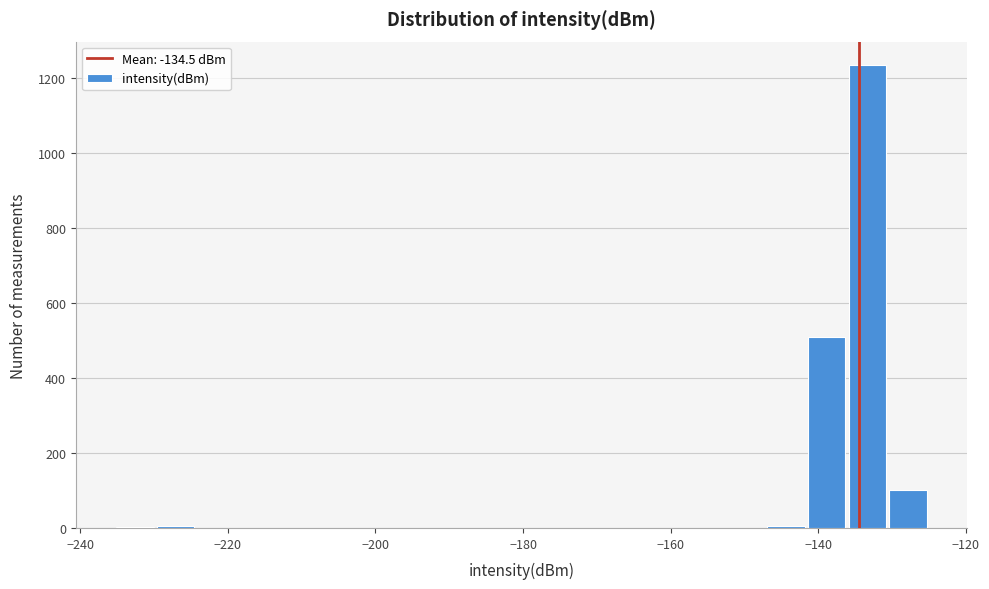

Around what value on the x-axis is the tallest bar? Give the approximate position of its centre, as read against the axis.

-134